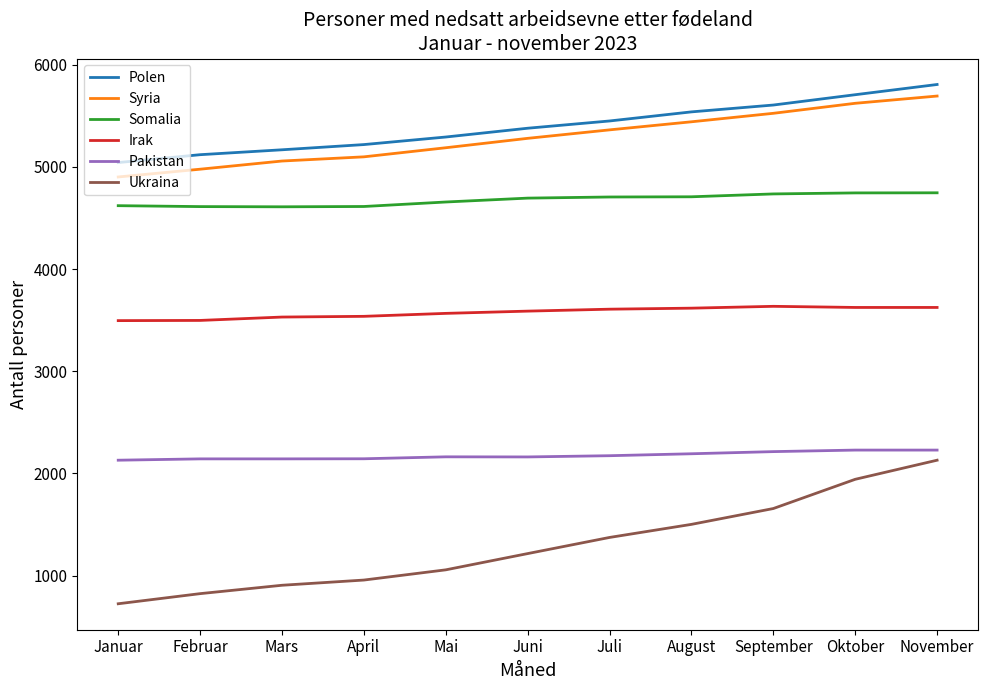

What is the difference between the Ukraina values at Januar and November?

1405